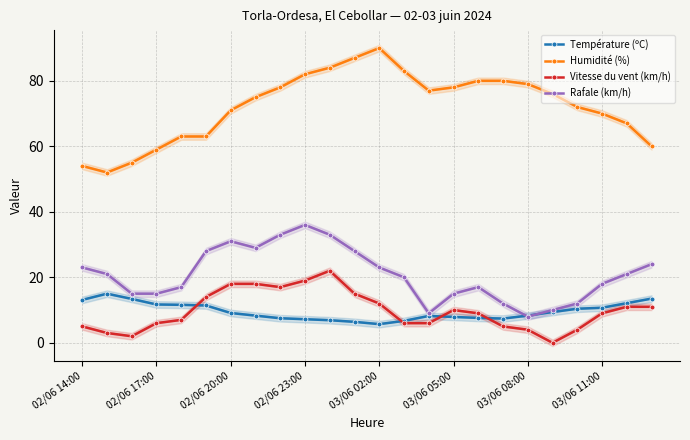

True or false: Vitesse du vent (km/h) and Humidité (%) cross at least once.

False